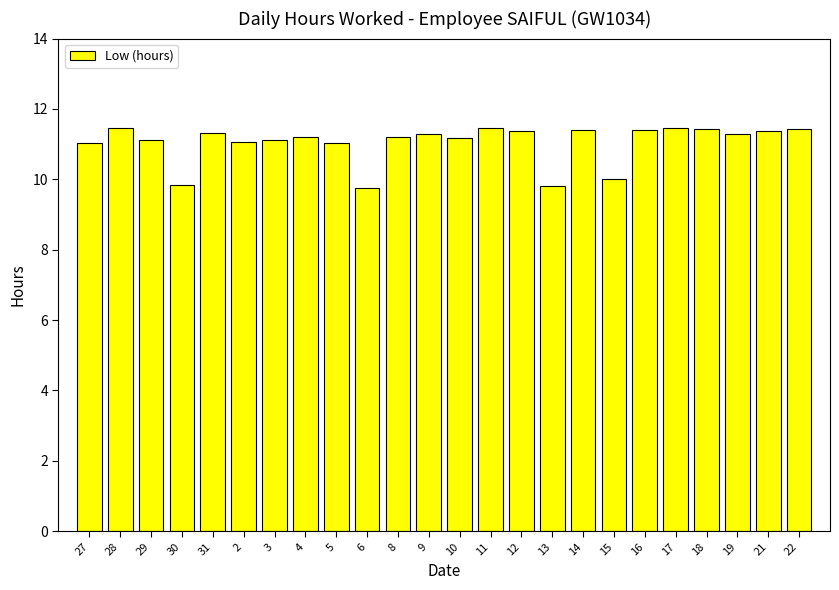

What is the label of the 21st bar from the left?

18